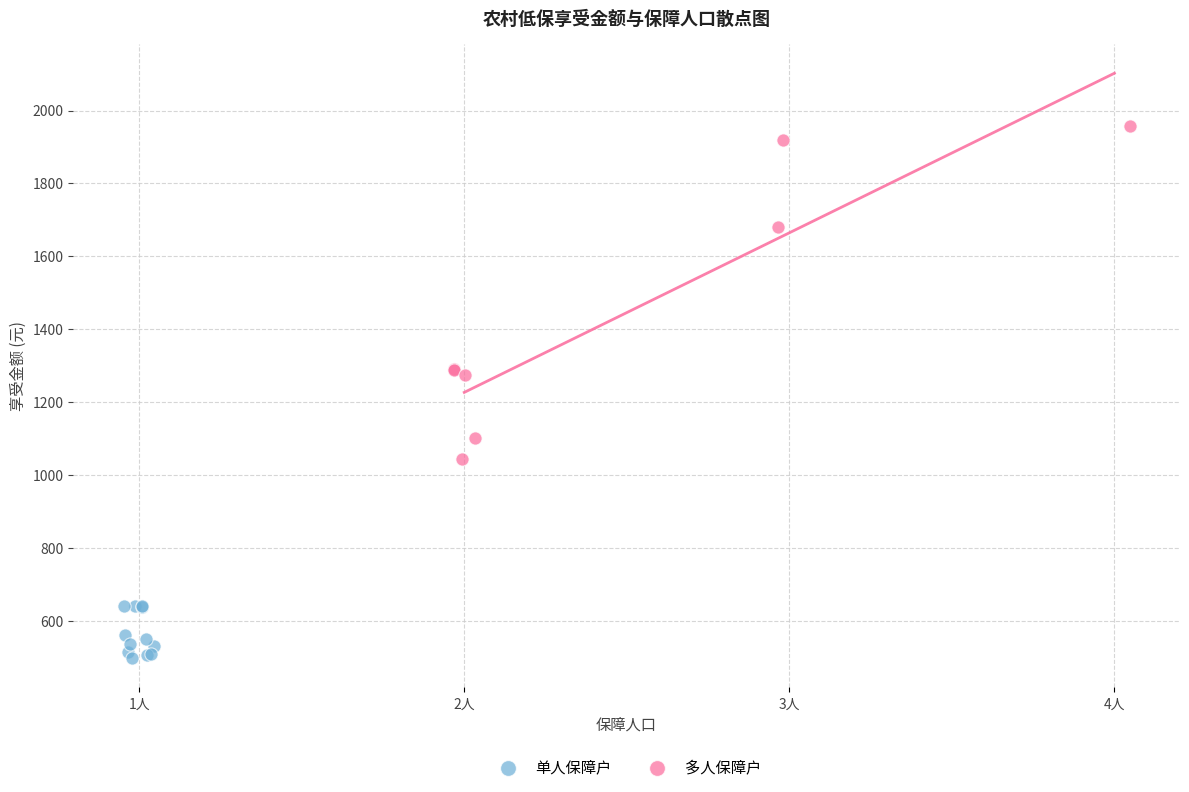

Which series has the widest spread of Y values?

多人保障户